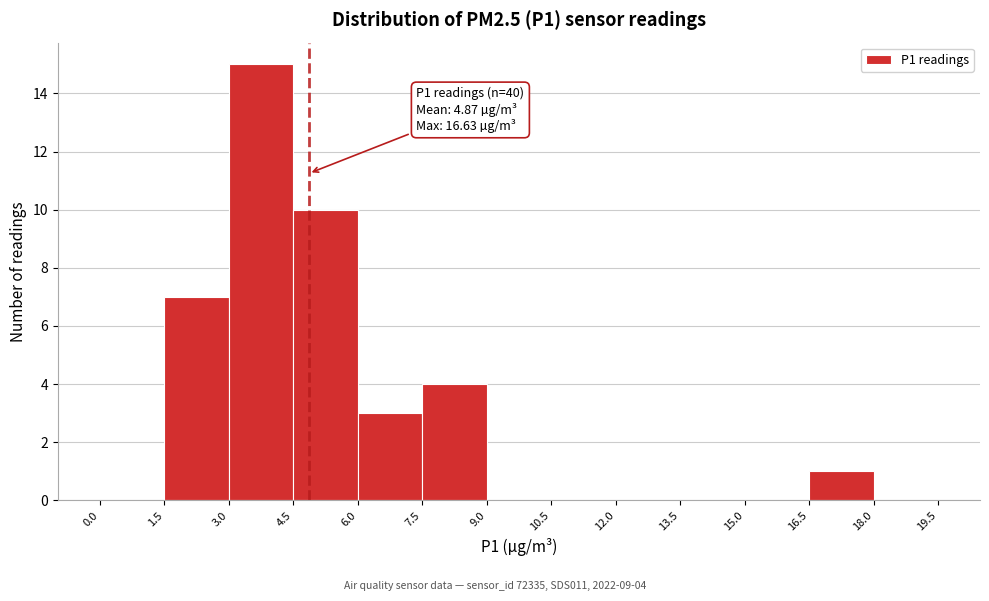

Over which range of the x-axis is the bar tallest?

3.0 to 4.5